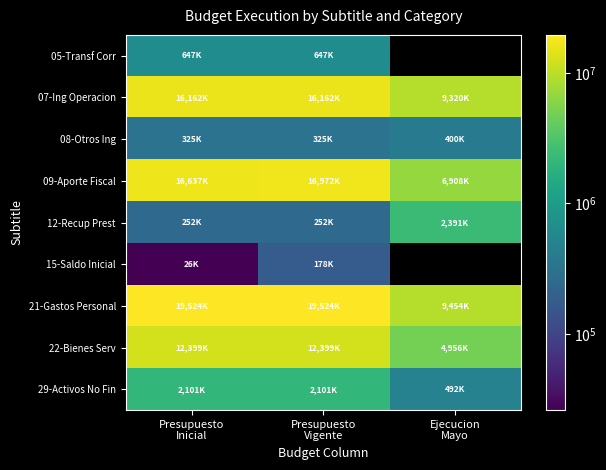

What is the smallest value displayed?

26000.0